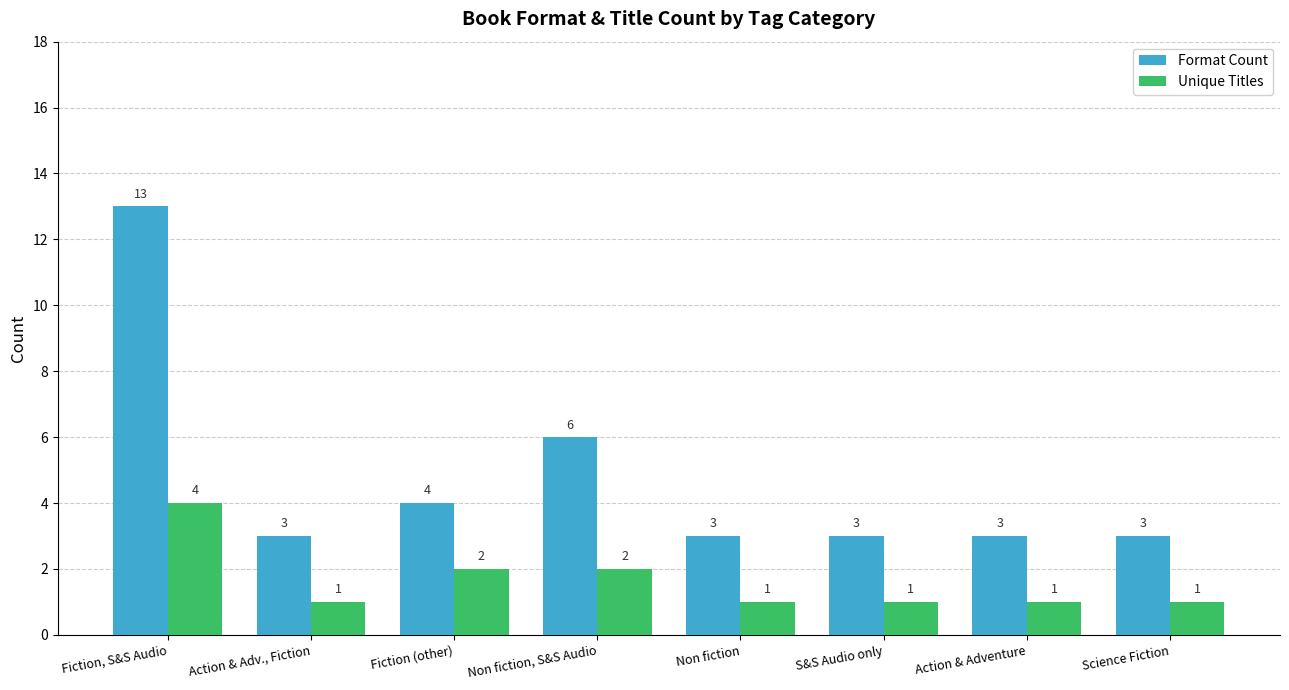

At which category is the sum across all series the highest?

Fiction, S&S Audio